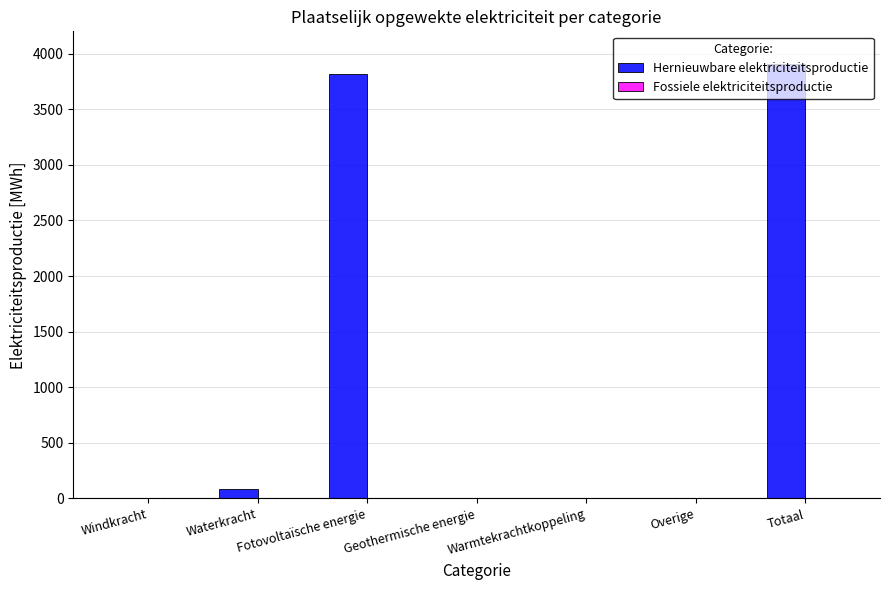

Which category has the highest value across all series?

Totaal